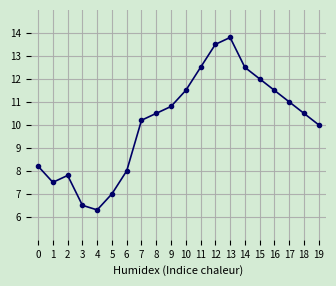

What is the change in value from 9 to 18?

-0.3